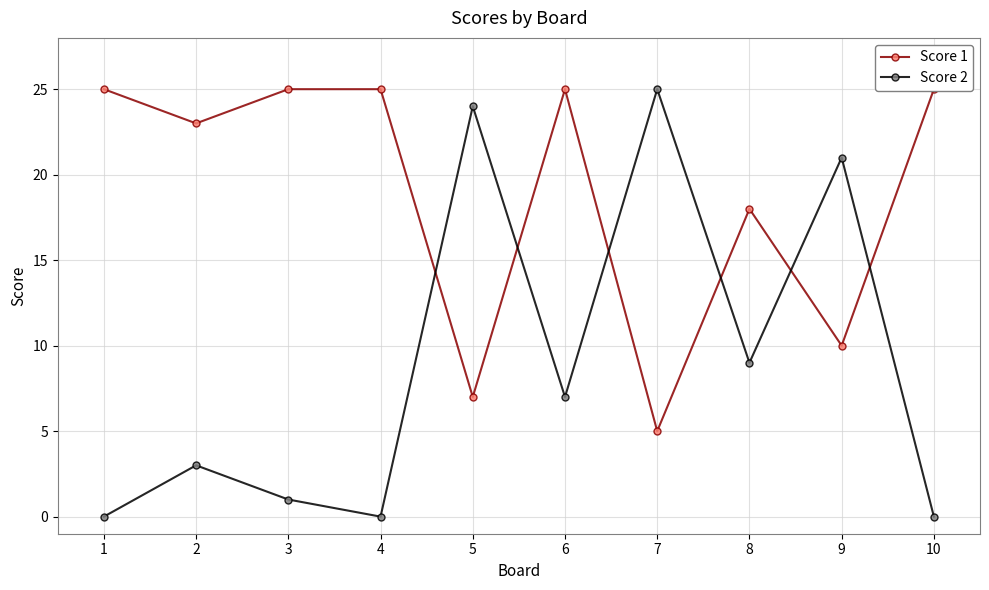

True or false: Score 2 and Score 1 cross at least once.

True